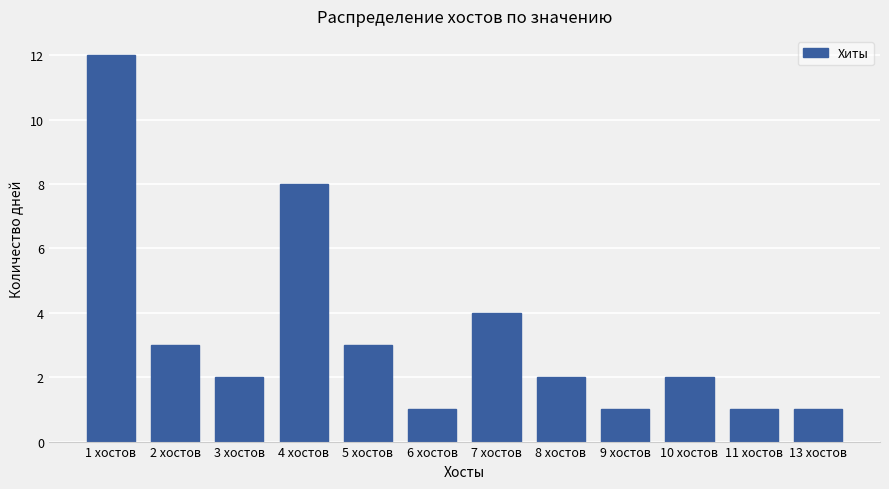

Count the number of categories in the chart.

12